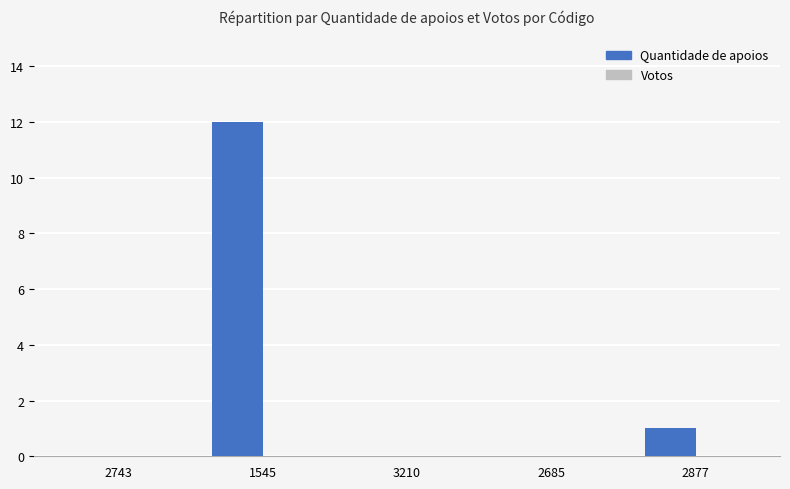

Reading right to left, list all the values displayed in this chart.

2877=1	2685=0	3210=0	1545=12	2743=0